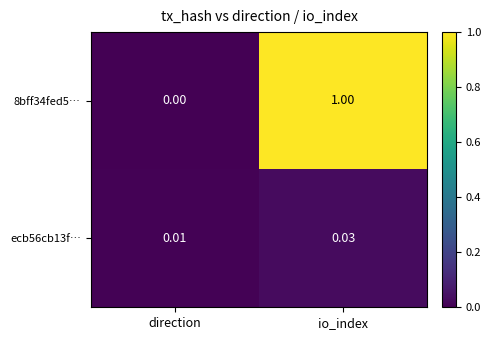

Which label corresponds to the largest value in the chart?

io_index